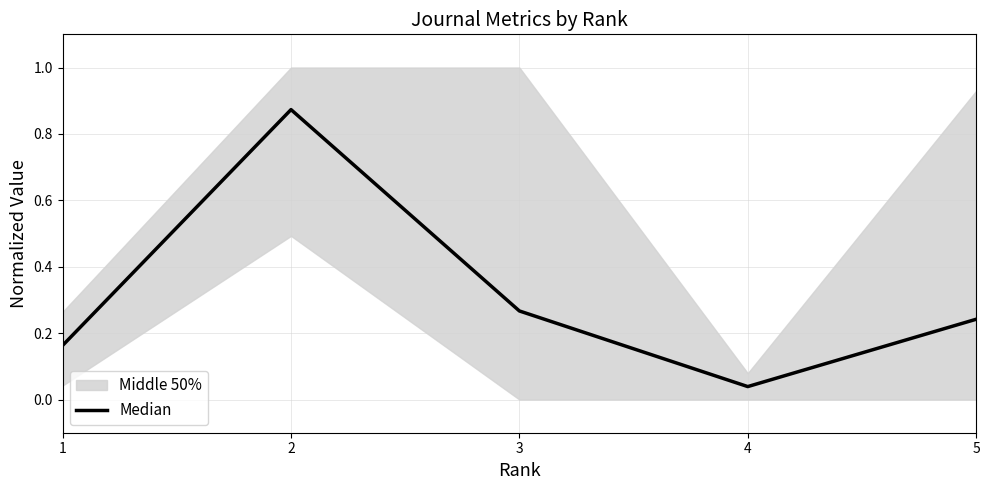

The chart shows a value of 0.1 at 4. True or false?

False